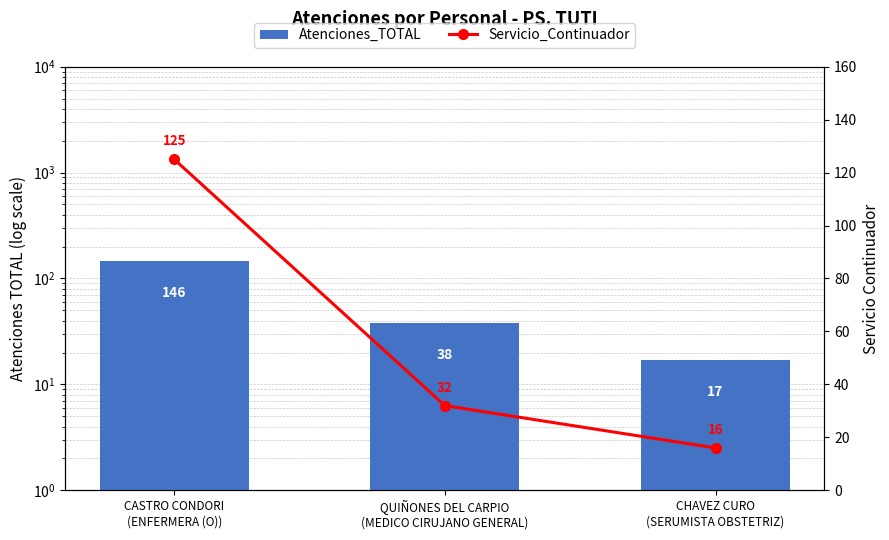

Reading left to right, list all the values displayed in this chart.

Atenciones_TOTAL: CASTRO CONDORI
(ENFERMERA (O))=146	QUIÑONES DEL CARPIO
(MEDICO CIRUJANO GENERAL)=38	CHAVEZ CURO
(SERUMISTA OBSTETRIZ)=17
Servicio_Continuador: CASTRO CONDORI
(ENFERMERA (O))=125	QUIÑONES DEL CARPIO
(MEDICO CIRUJANO GENERAL)=32	CHAVEZ CURO
(SERUMISTA OBSTETRIZ)=16